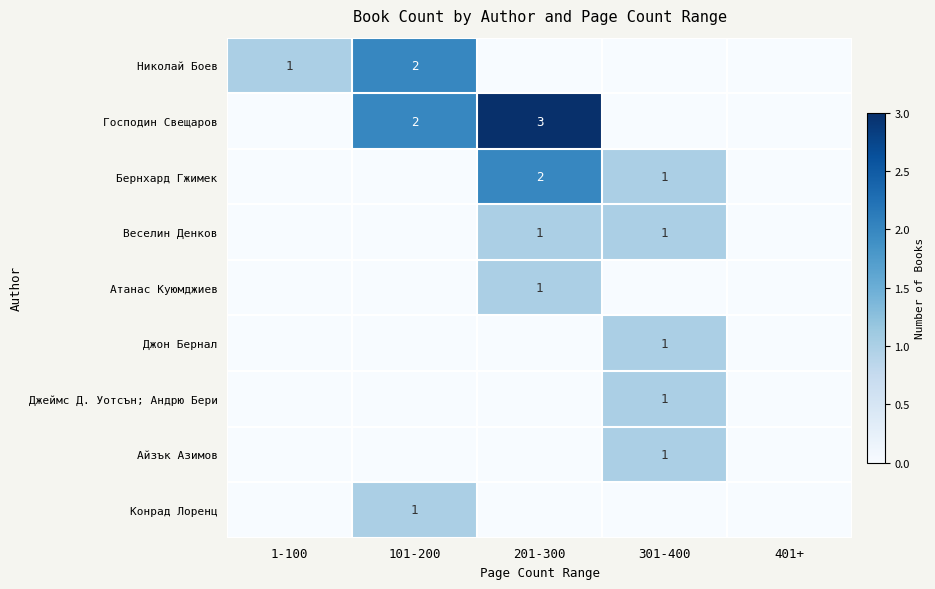

The value of Бернхард Гжимек at 201-300 is 2. True or false?

True